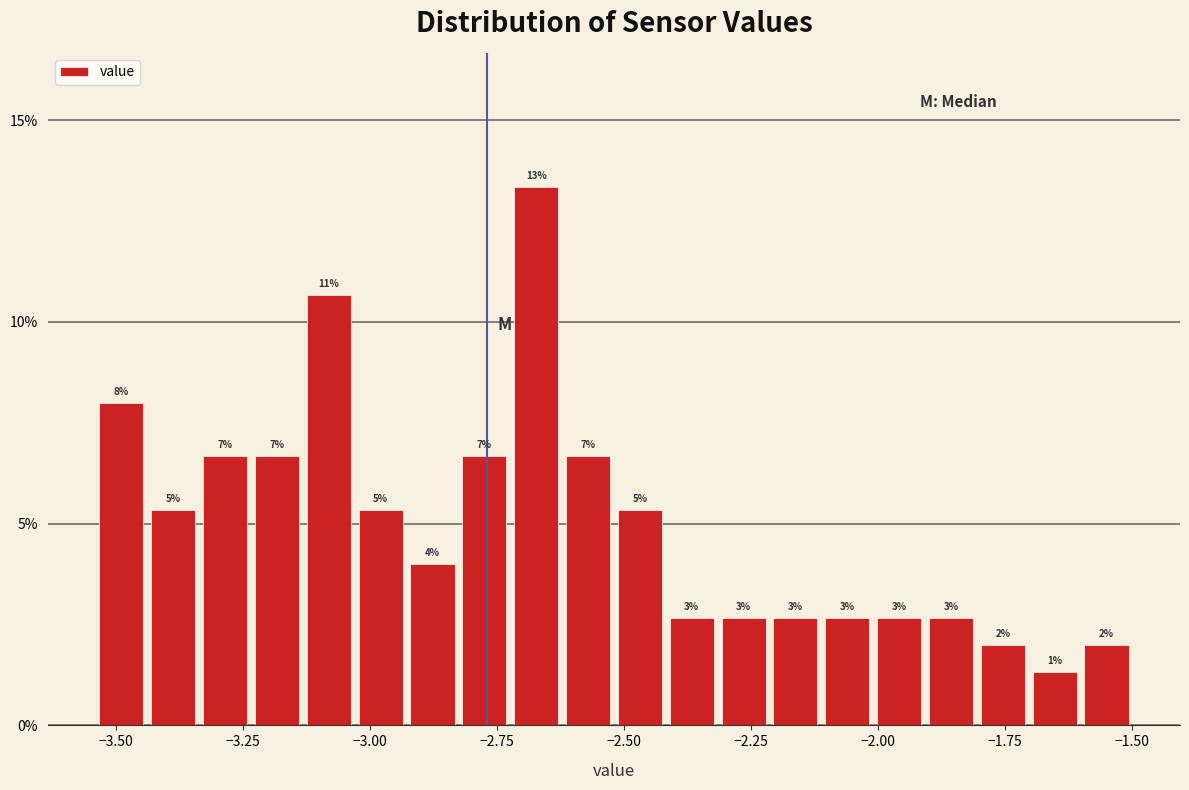

Read against the x-axis, roughly where is the centre of the tallest bar?

-2.65